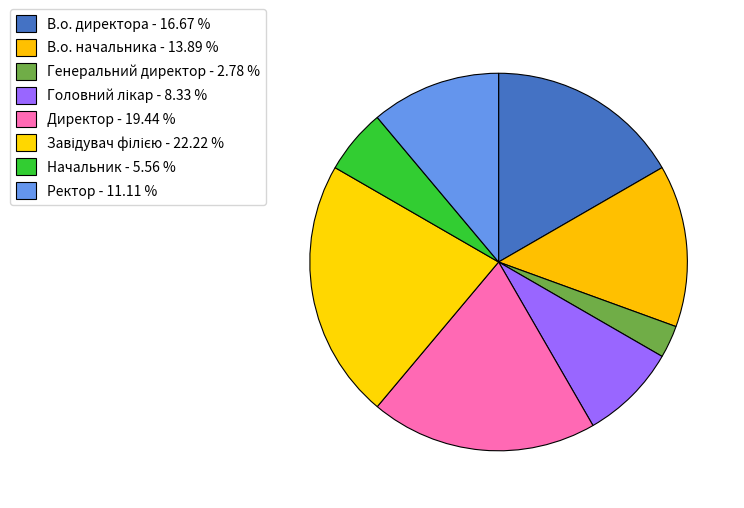

Rank the categories by value from lowest to highest.

Генеральний директор, Начальник, Головний лікар, Ректор, В.о. начальника, В.о. директора, Директор, Завідувач філією